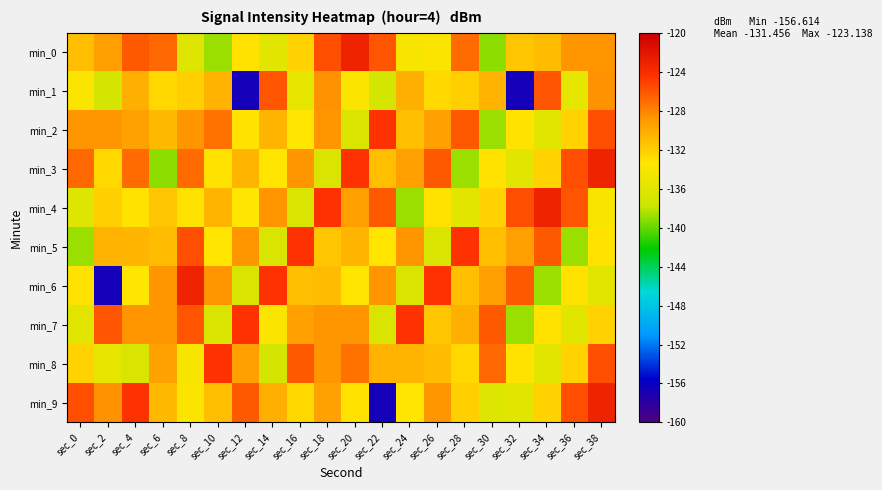

Between sec_10 and sec_32, which series saw the biggest shift?

min_1